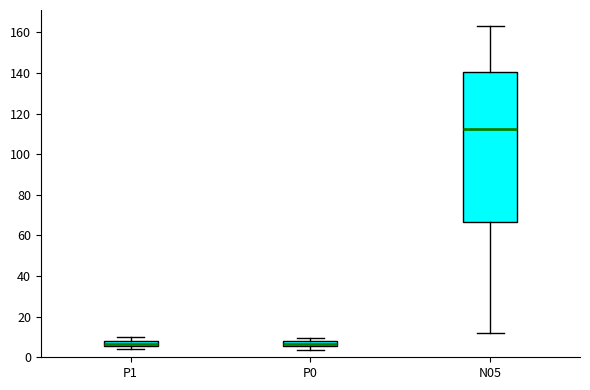

Which box's median line is the highest?

N05